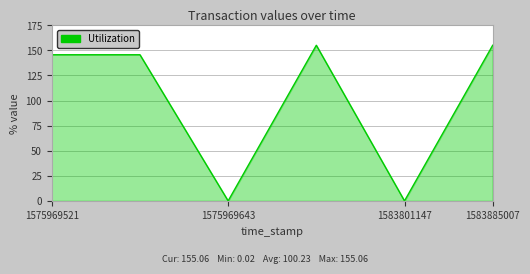

True or false: there are more than 0 points higher than both neighbors.

True